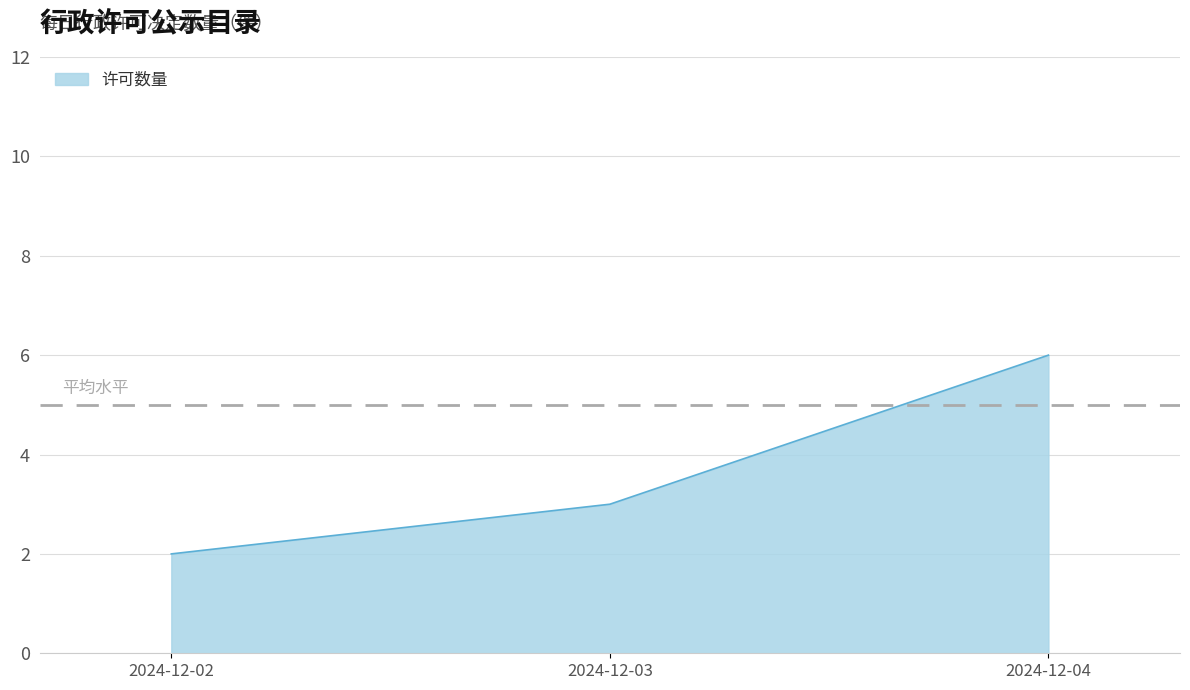

Reading left to right, transcribe all the data shown in this chart.

2	3	6